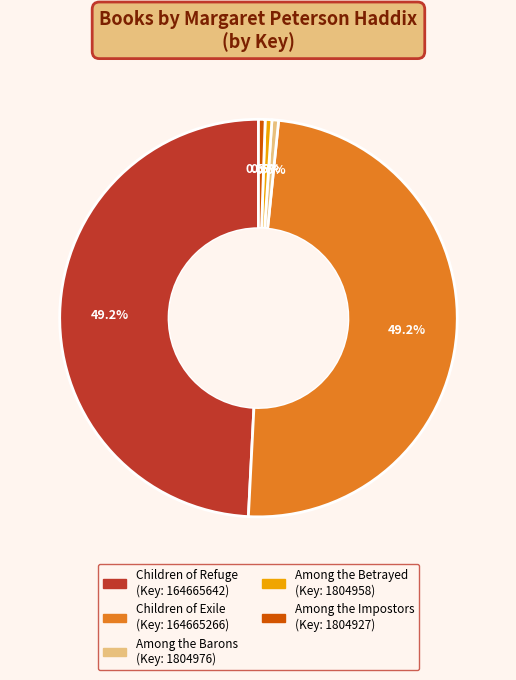

How many segments does this pie chart have?

5